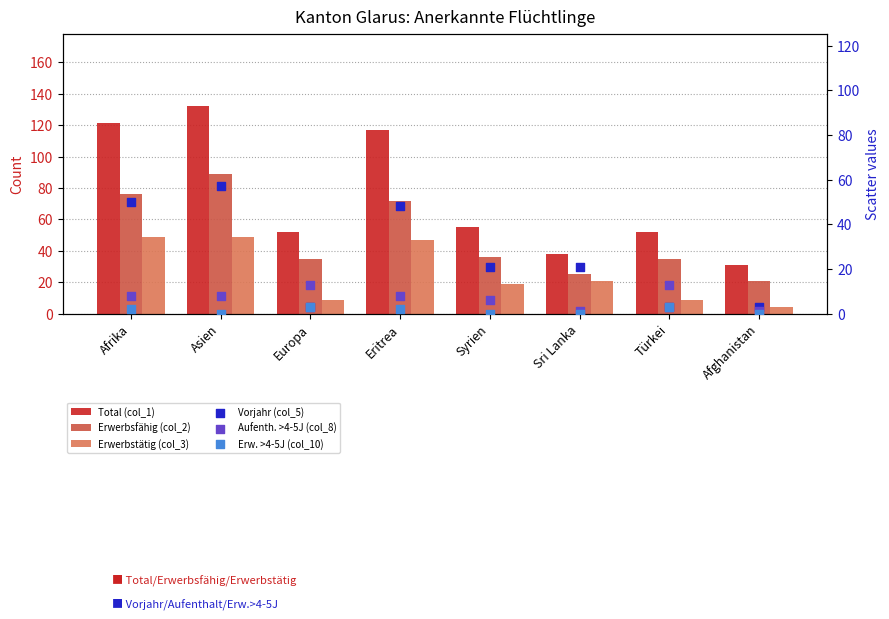

What is the total value across all series at Asien?

335